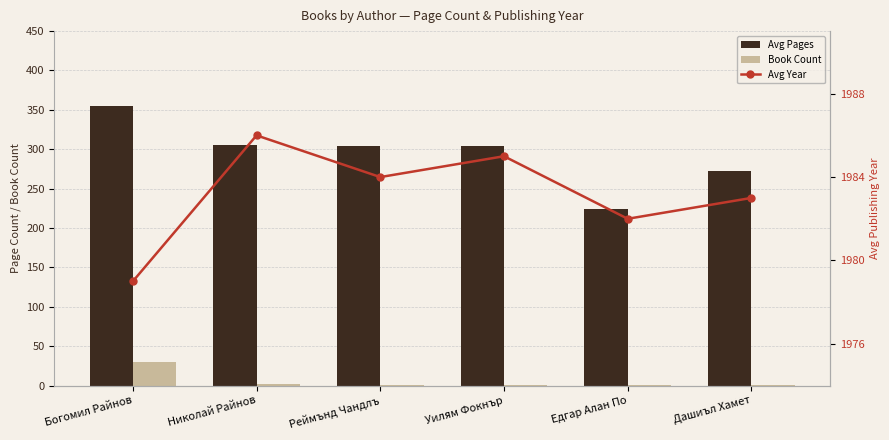

What position from the right is Богомил Райнов?

6